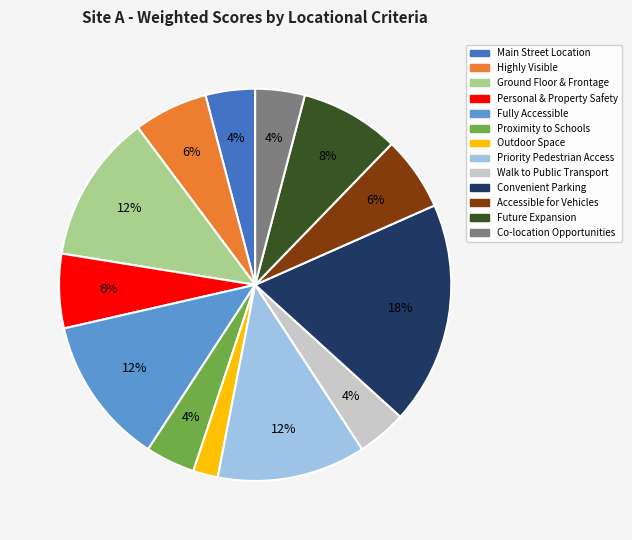

Is there any slice that represents more than half of the pie?

No